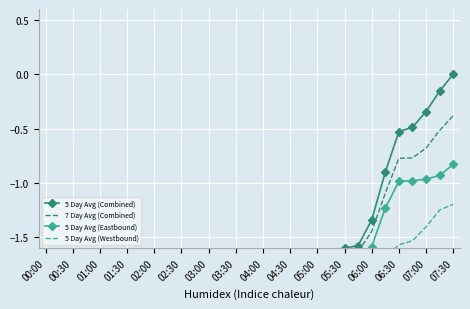

Reading left to right, what are all the values shown in this chart?

5 Day Avg (Combined): -1.8	-1.8	-1.9	-1.9	-1.9	-1.9	-1.9	-1.9	-1.9	-1.9	-2.0	-2.0	-2.0	-1.9	-1.9	-1.9	-1.9	-1.9	-1.9	-1.9	-1.8	-1.7	-1.6	-1.6	-1.3	-0.9	-0.5	-0.5	-0.3	-0.2	0.0
7 Day Avg (Combined): -1.8	-1.8	-1.8	-1.9	-1.9	-1.9	-1.9	-1.9	-1.9	-1.9	-1.9	-2.0	-2.0	-1.9	-1.9	-1.9	-1.9	-1.9	-1.9	-1.9	-1.9	-1.8	-1.7	-1.6	-1.4	-1.1	-0.8	-0.8	-0.7	-0.5	-0.4
5 Day Avg (Eastbound): -1.9	-1.9	-2.0	-1.9	-2.0	-2.0	-2.0	-2.0	-2.0	-2.0	-2.0	-2.0	-2.0	-2.0	-2.0	-2.0	-2.0	-2.0	-2.0	-1.9	-1.9	-1.8	-1.8	-1.7	-1.6	-1.2	-1.0	-1.0	-1.0	-0.9	-0.8
5 Day Avg (Westbound): -1.9	-1.9	-1.9	-2.0	-2.0	-2.0	-2.0	-2.0	-2.0	-2.0	-2.0	-2.0	-2.0	-2.0	-2.0	-2.0	-2.0	-2.0	-2.0	-2.0	-1.9	-1.9	-1.9	-1.9	-1.8	-1.7	-1.6	-1.5	-1.4	-1.2	-1.2